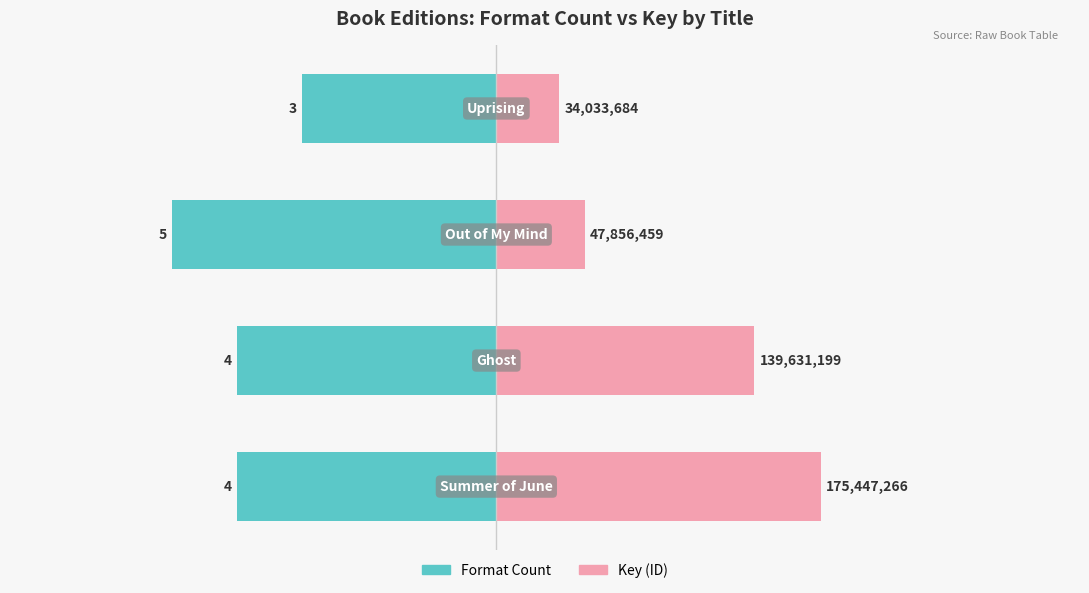

Which series has the largest total across all categories?

Key (scaled)